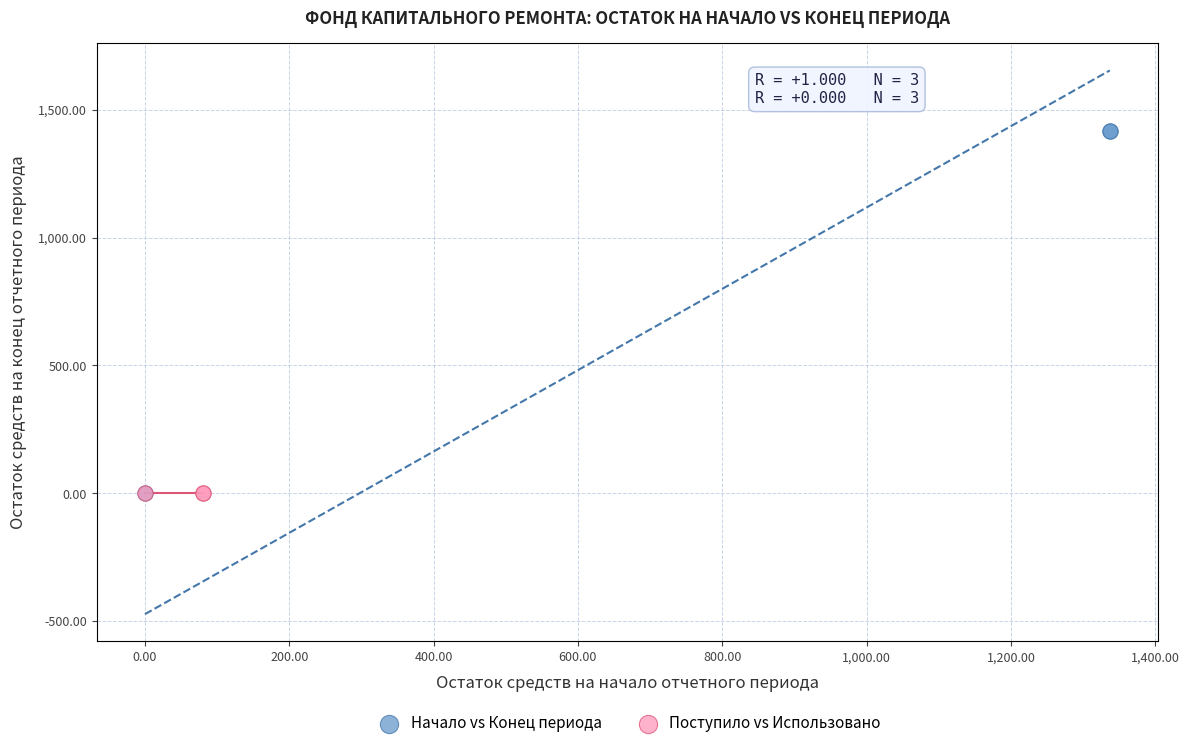

Which series reaches the maximum Y coordinate?

Начало vs Конец периода